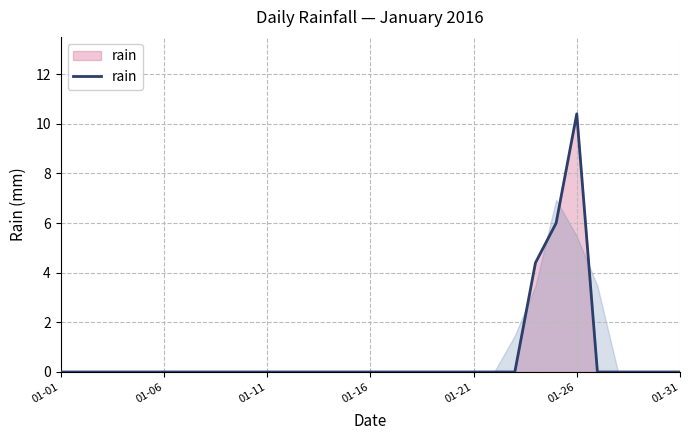

What is the difference between the maximum and minimum values?

10.4